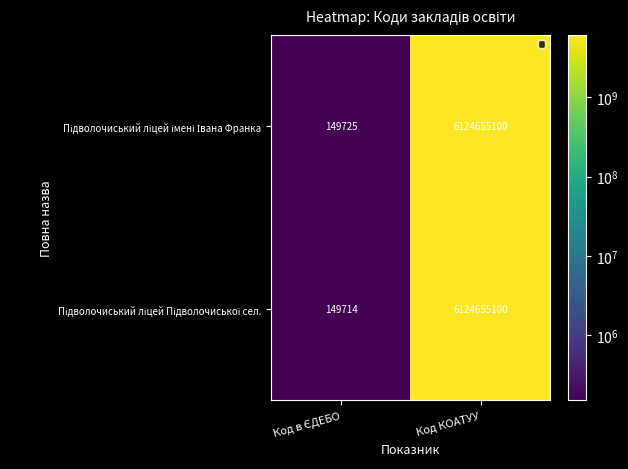

Which label corresponds to the largest value in the chart?

Код КОАТУУ